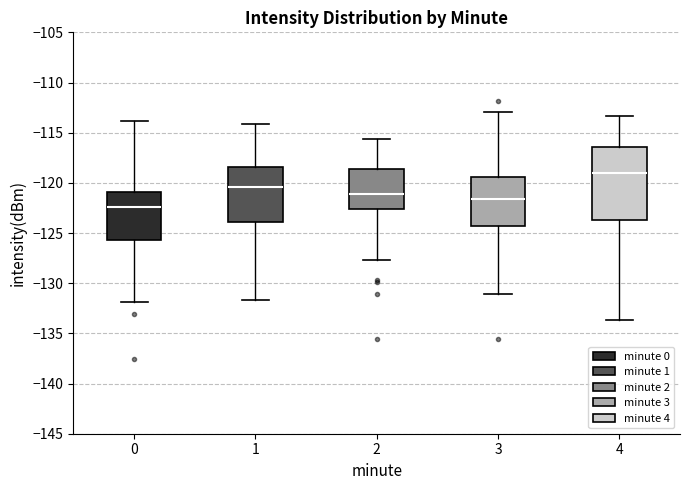

Where does the lower whisker of the box at x = 4 end on the y-axis? The values are not printed on the chart, so give them approximately, as read against the axis.

-133.5